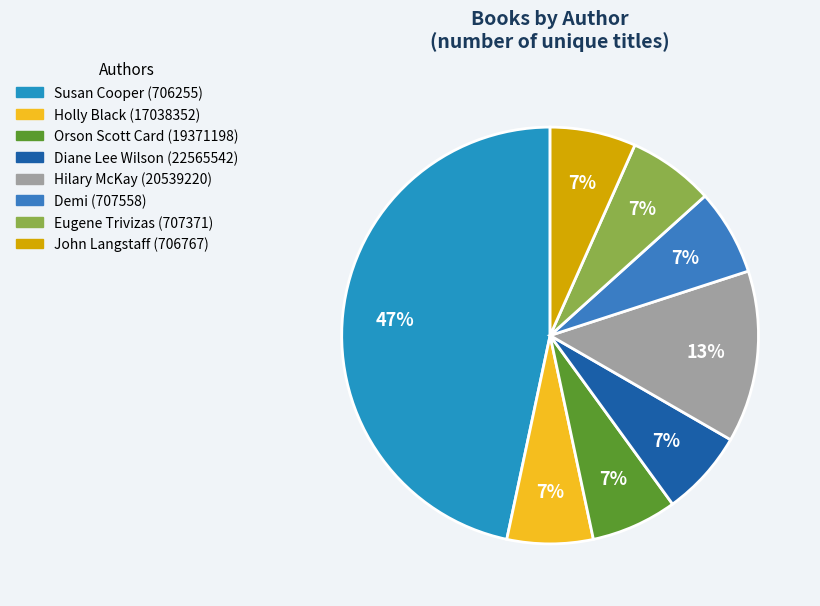

How much of the chart is everything except Holly Black (17038352)?

93.3%